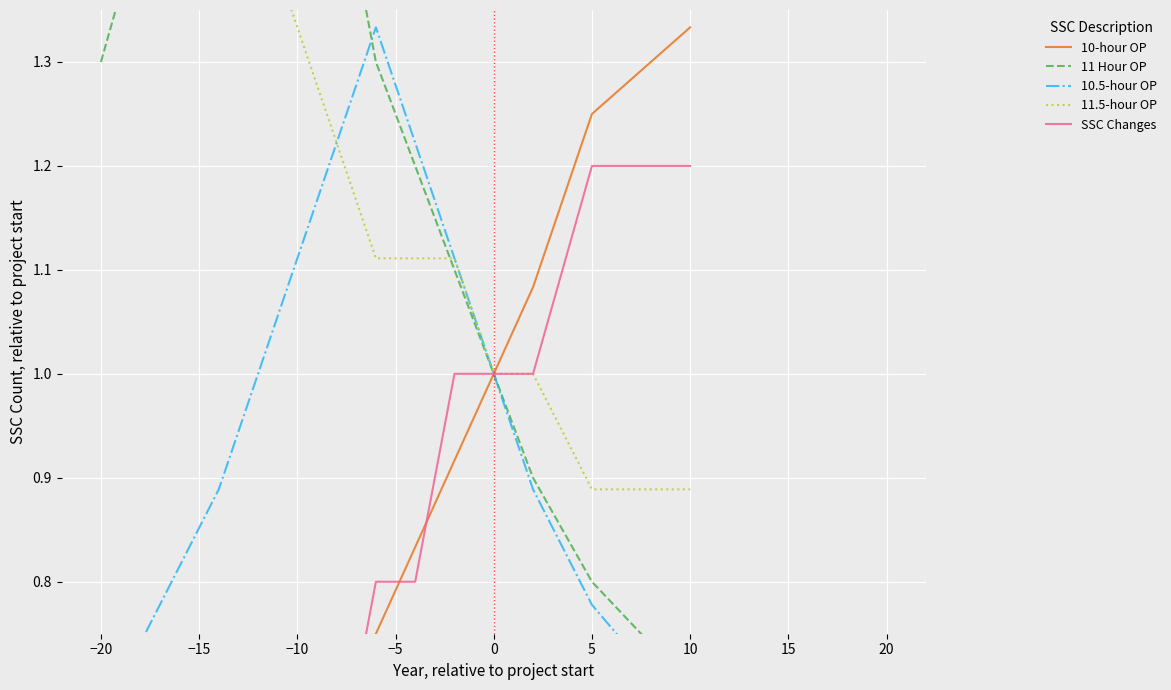

Reading left to right, transcribe all the data shown in this chart.

10-hour OP: 0.2	0.3	0.4	0.5	0.6	0.7	0.8	0.8	0.9	1.0	1.1	1.2	1.3
11 Hour OP: 1.3	1.5	1.6	1.6	1.6	1.5	1.3	1.2	1.1	1.0	0.9	0.8	0.7
10.5-hour OP: 0.7	0.8	0.9	1.0	1.1	1.2	1.3	1.2	1.1	1.0	0.9	0.8	0.7
11.5-hour OP: 1.8	1.7	1.6	1.4	1.3	1.2	1.1	1.1	1.1	1.0	1.0	0.9	0.9
SSC Changes: 0.2	0.2	0.4	0.4	0.6	0.6	0.8	0.8	1.0	1.0	1.0	1.2	1.2